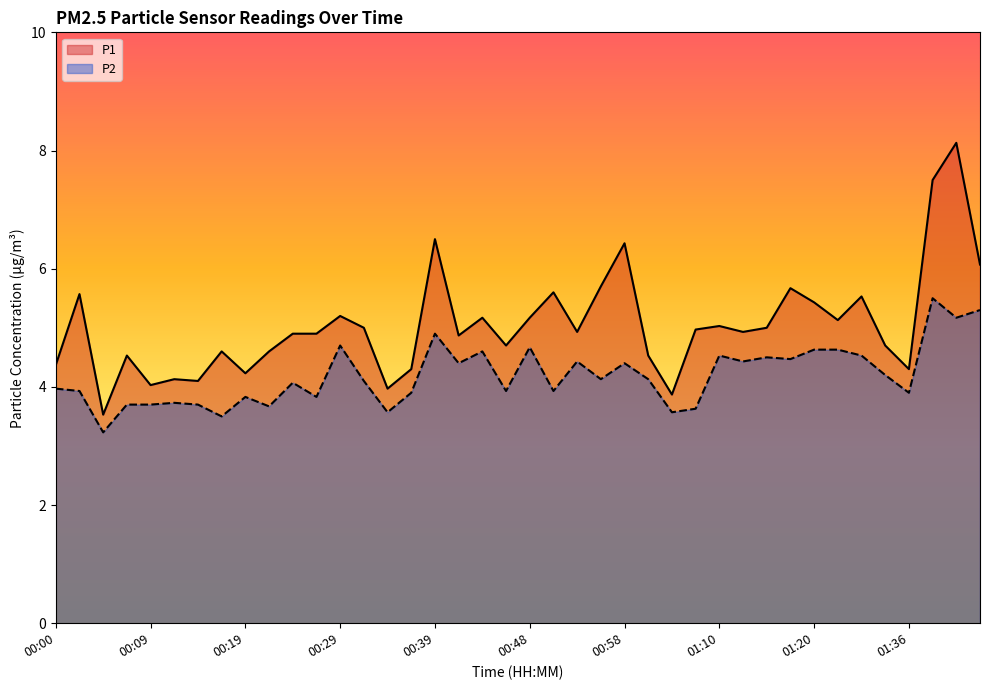

At which category is the sum across all series the highest?

01:41